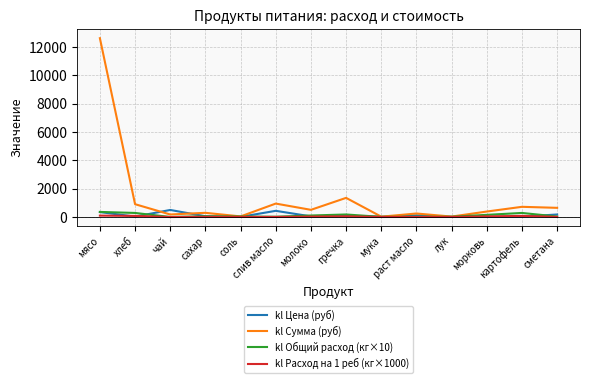

Is the value of kl Сумма (руб) at мясо greater than the value of kl Общий расход (кг×10) at молоко?

Yes